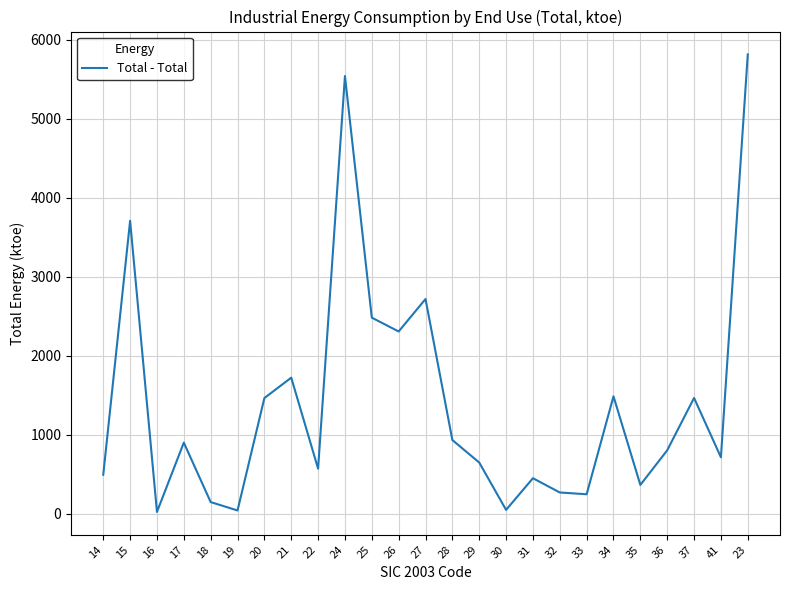

What is the difference between the maximum and minimum values?

5793.3